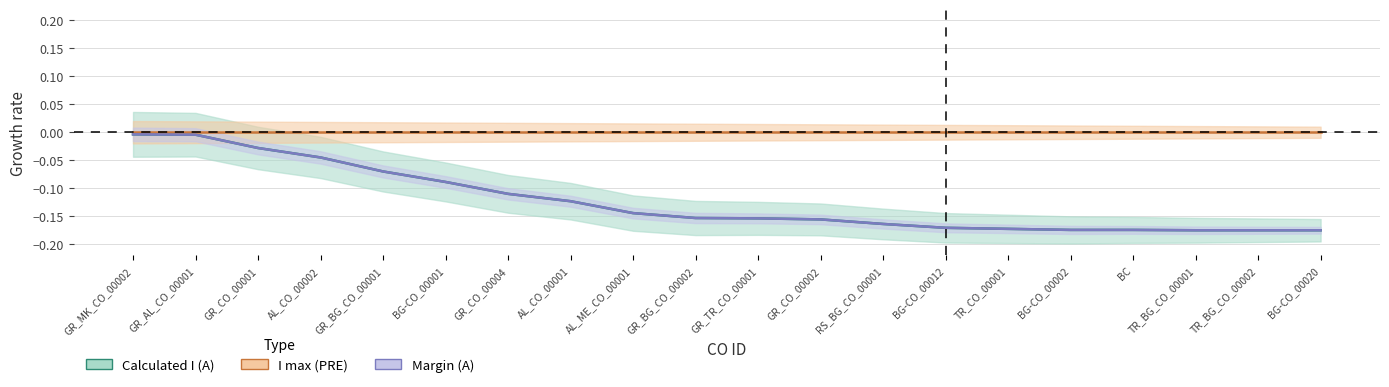

True or false: Margin (A) and Calculated I (A) intersect in this chart.

False